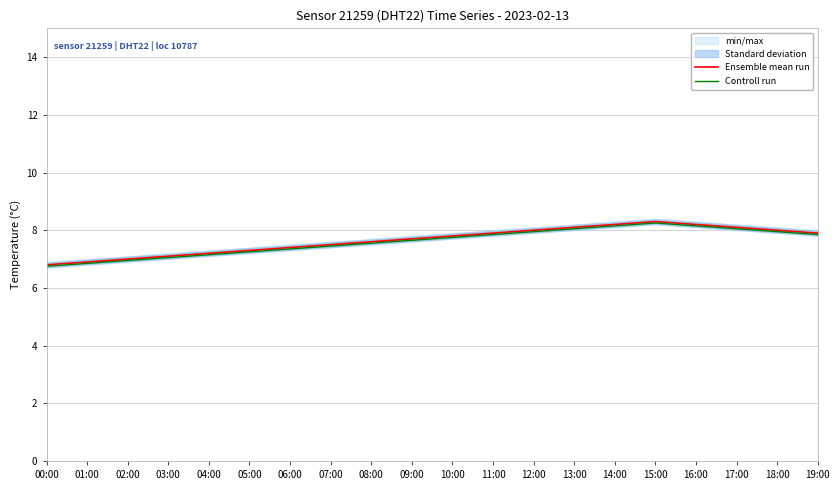

In Ensemble mean run, how many points are higher than both neighbors (excluding endpoints)?

1